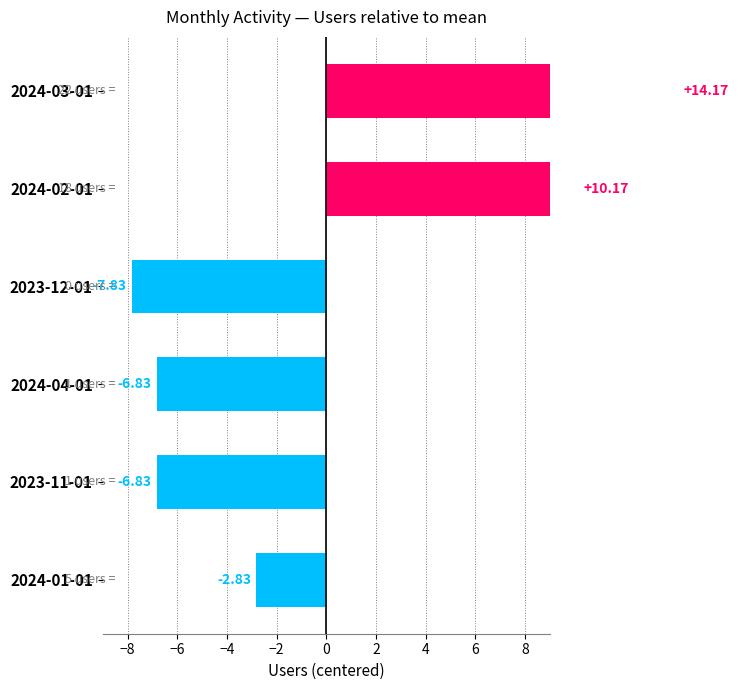

What is the difference between the maximum and second lowest values?

21.0